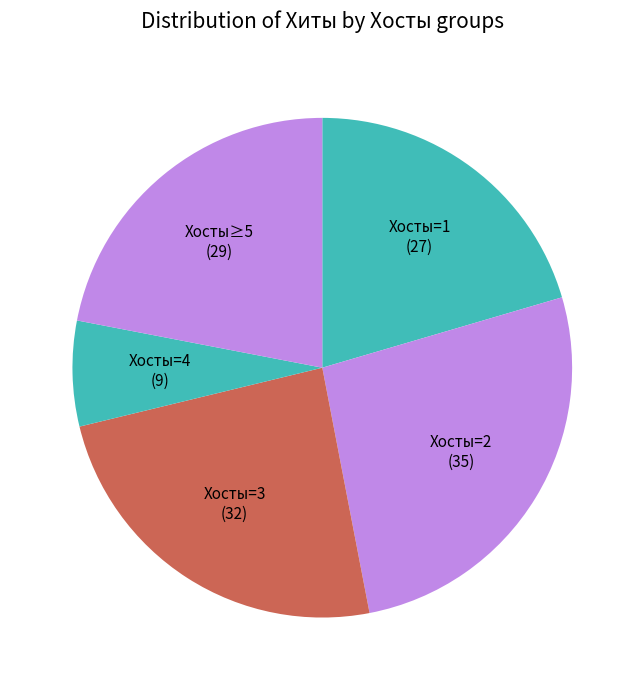

How many segments does this pie chart have?

5